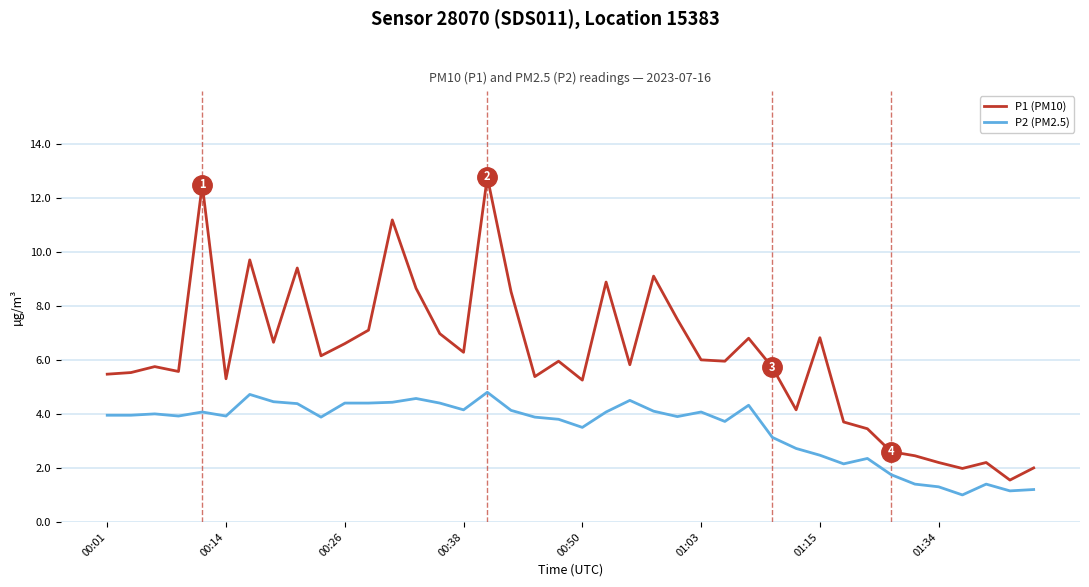

How many interior local peaks does the P1 (PM10) series have?

12